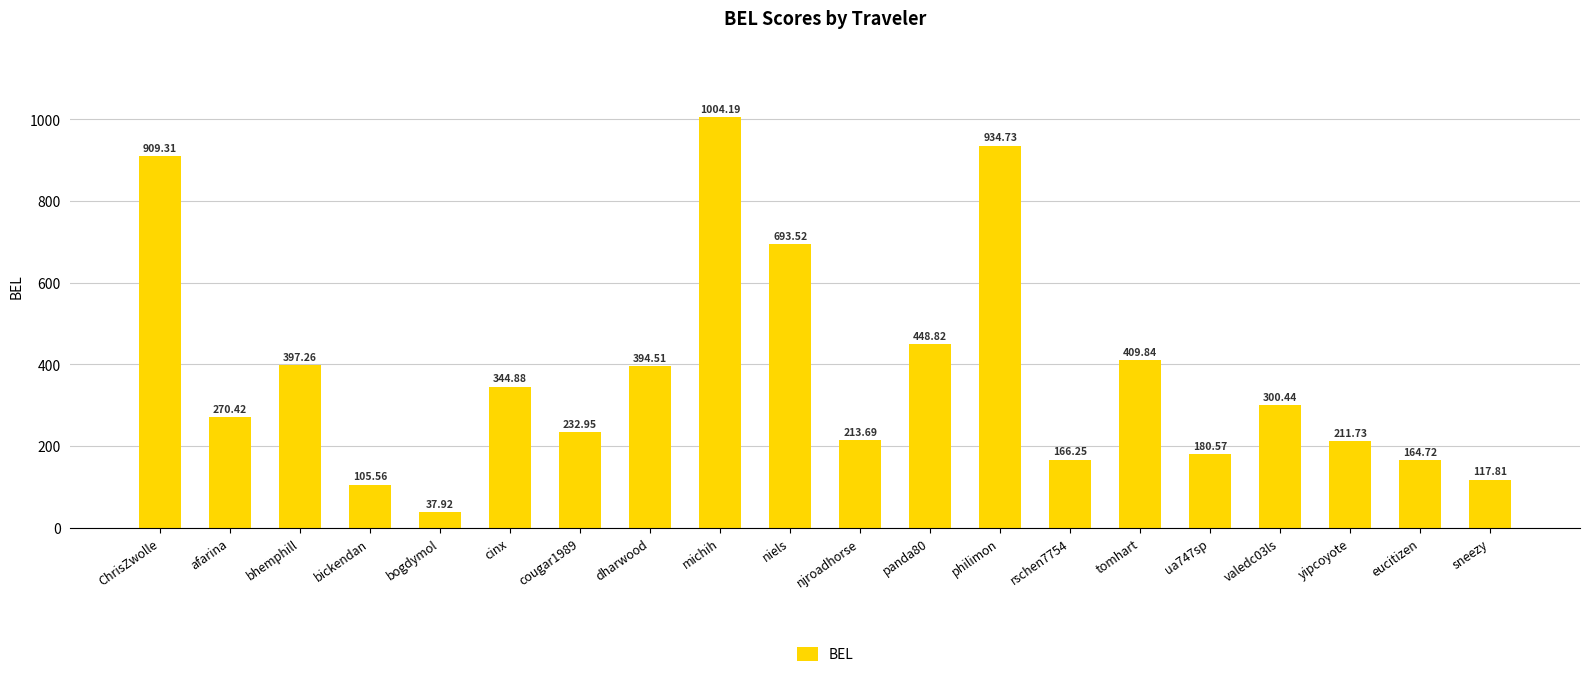

List the labels in order of value, smallest first.

bogdymol, bickendan, sneezy, eucitizen, rschen7754, ua747sp, yipcoyote, njroadhorse, cougar1989, afarina, valedc03ls, cinx, dharwood, bhemphill, tomhart, panda80, niels, ChrisZwolle, philimon, michih